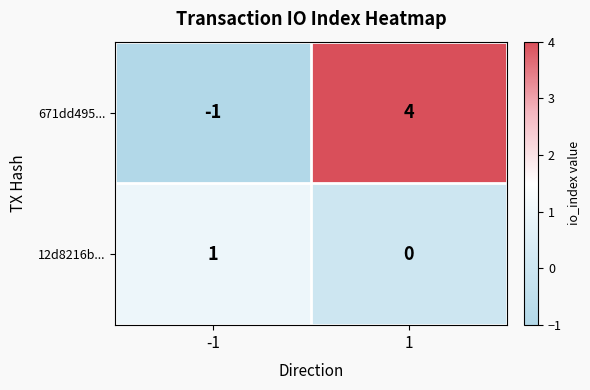

What is the sum of the 671dd495... values at -1 and 1?

3